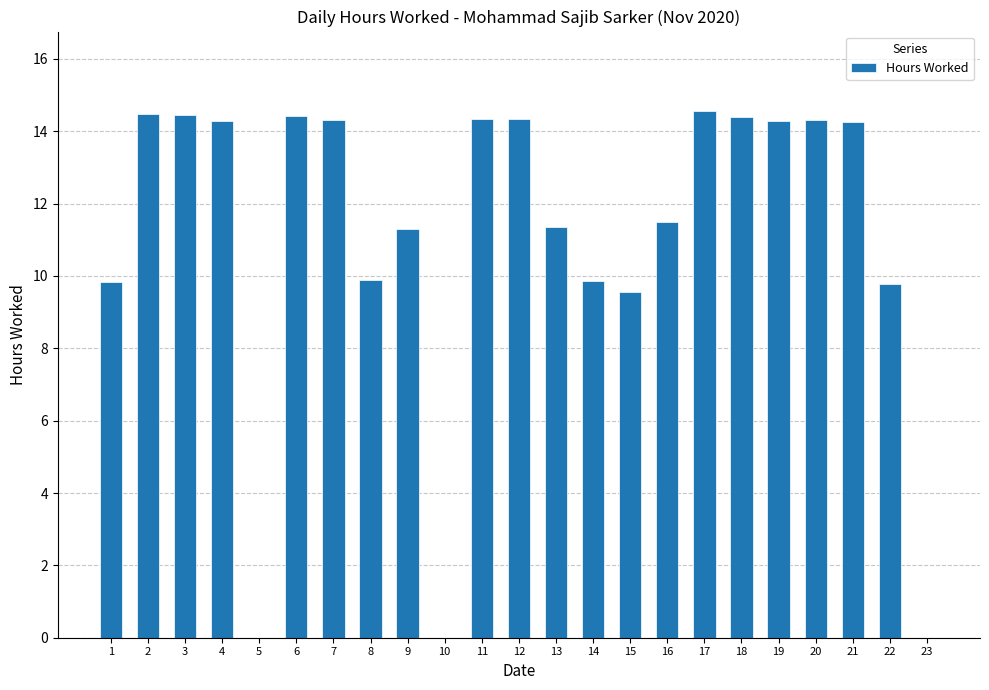

How many categories are shown in the chart?

23